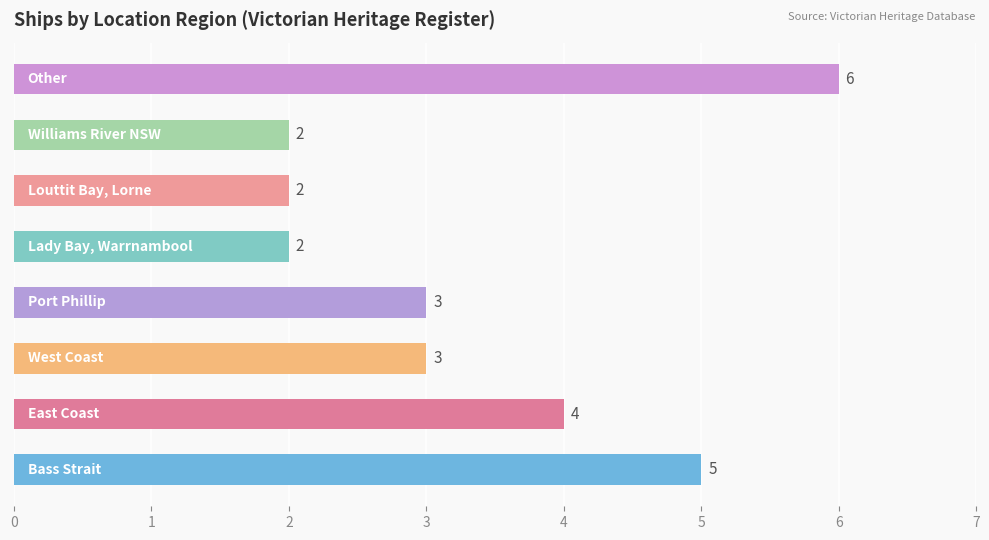

What is the average value?

3